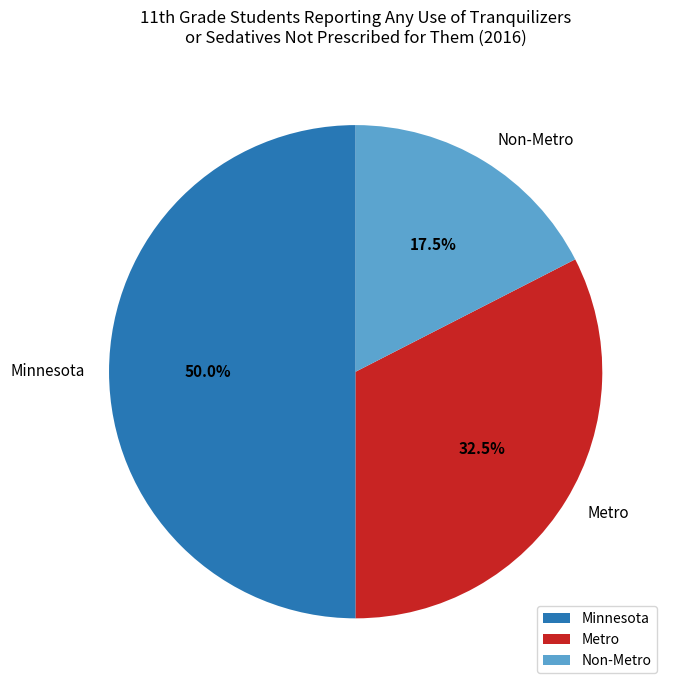

Rank the categories by value from lowest to highest.

Non-Metro, Metro, Minnesota